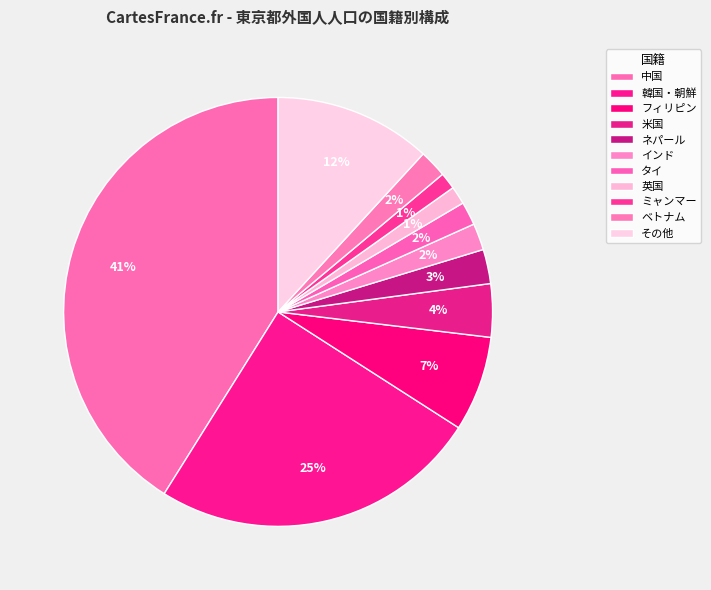

Is it true that 韓国・朝鮮 is 15% of the pie?

False